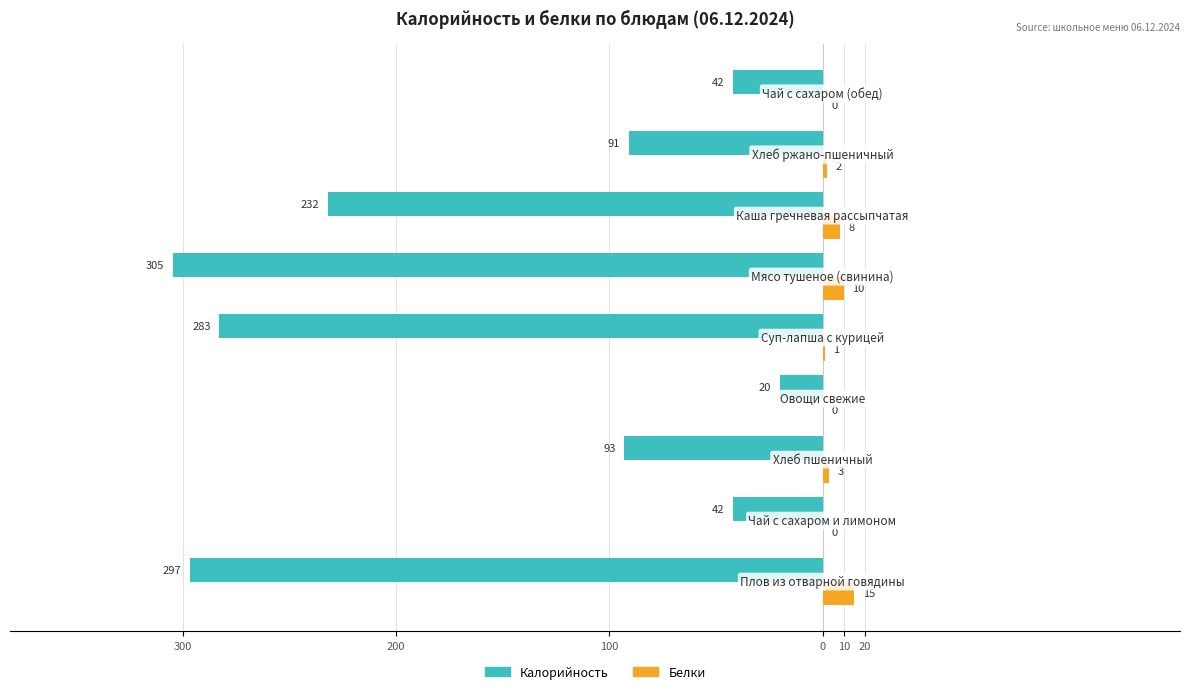

What are all the series names shown in the legend?

Калорийность, Белки